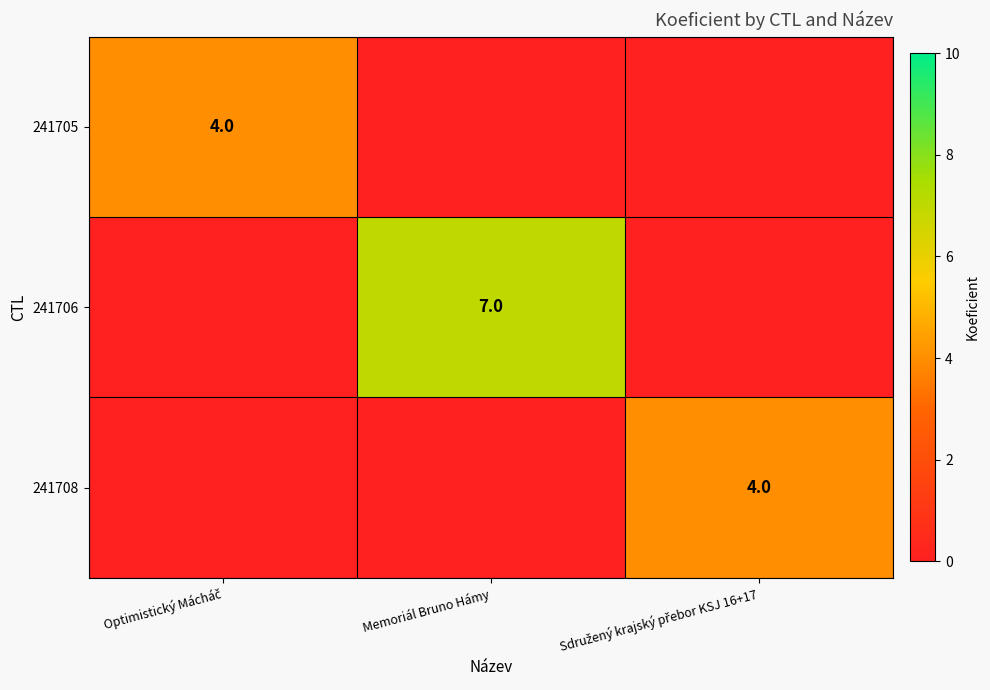

Count the number of data series in this chart.

3